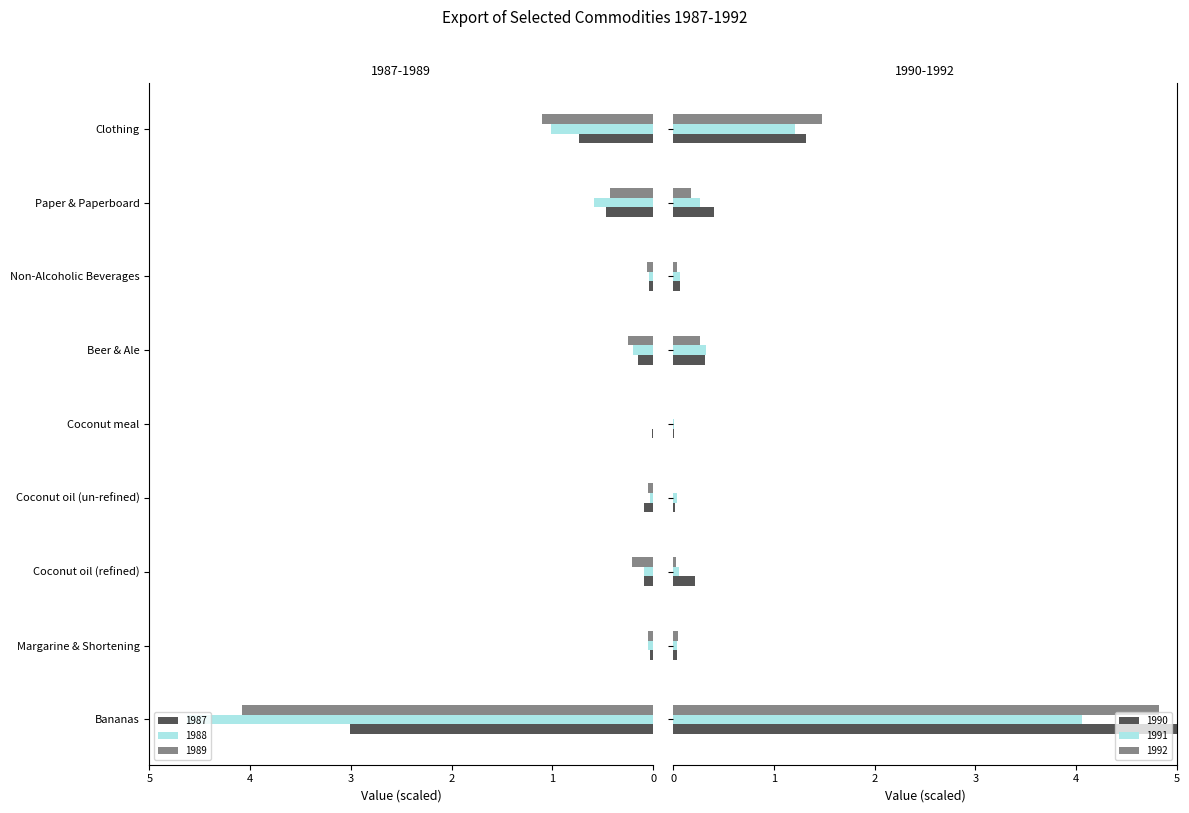

At how many categories does at least one series exceed 3?

1